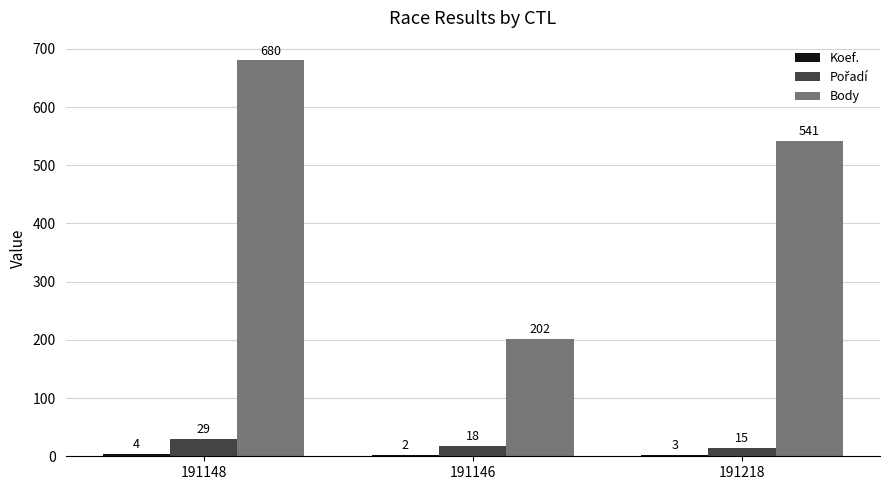

What is the sum of all Body values?

1423